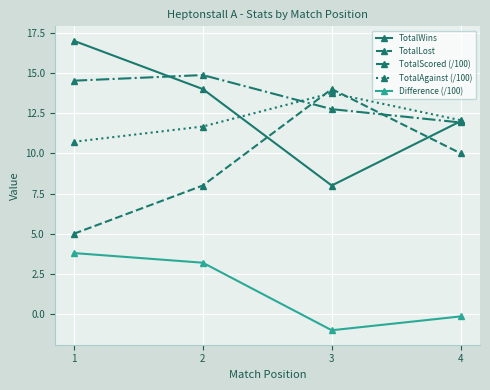

At which category does the chart reach its minimum across all series?

3